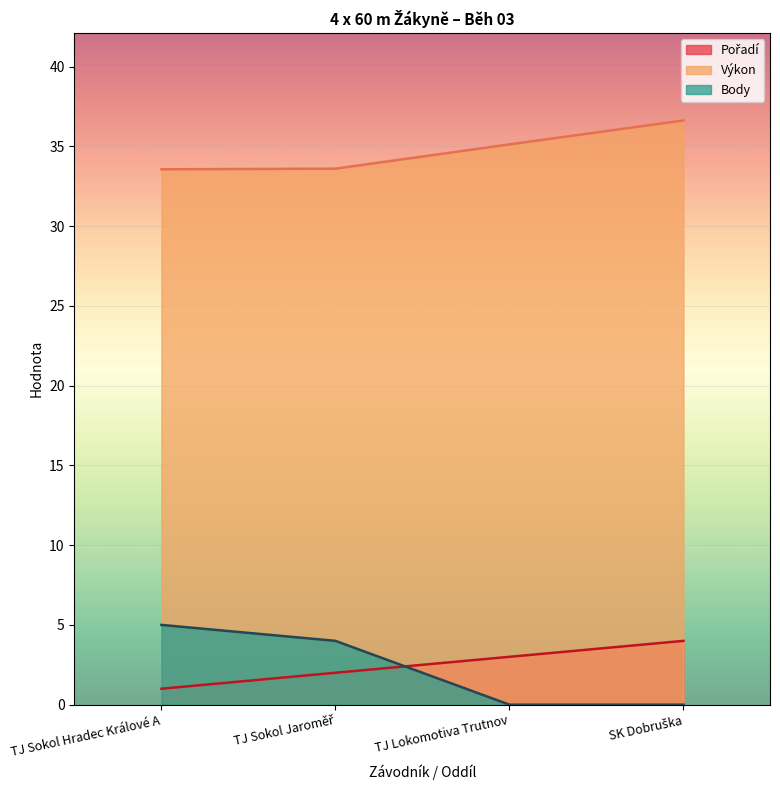

Rank the categories by Body value from lowest to highest.

TJ Lokomotiva Trutnov, SK Dobruška, TJ Sokol Jaroměř, TJ Sokol Hradec Králové A